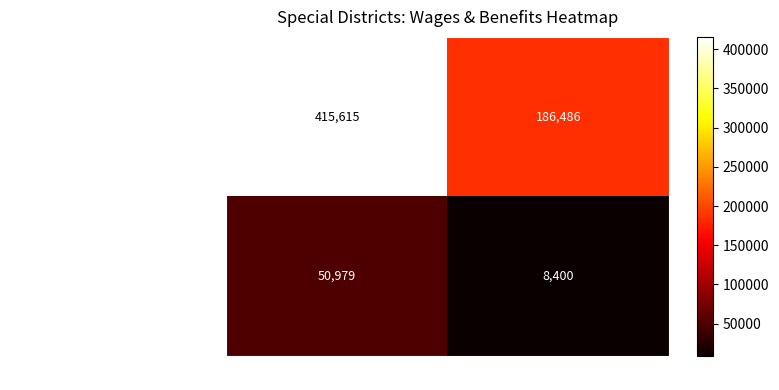

What is the difference between the maximum and minimum values in the Tenaja Community Services District series?

42579